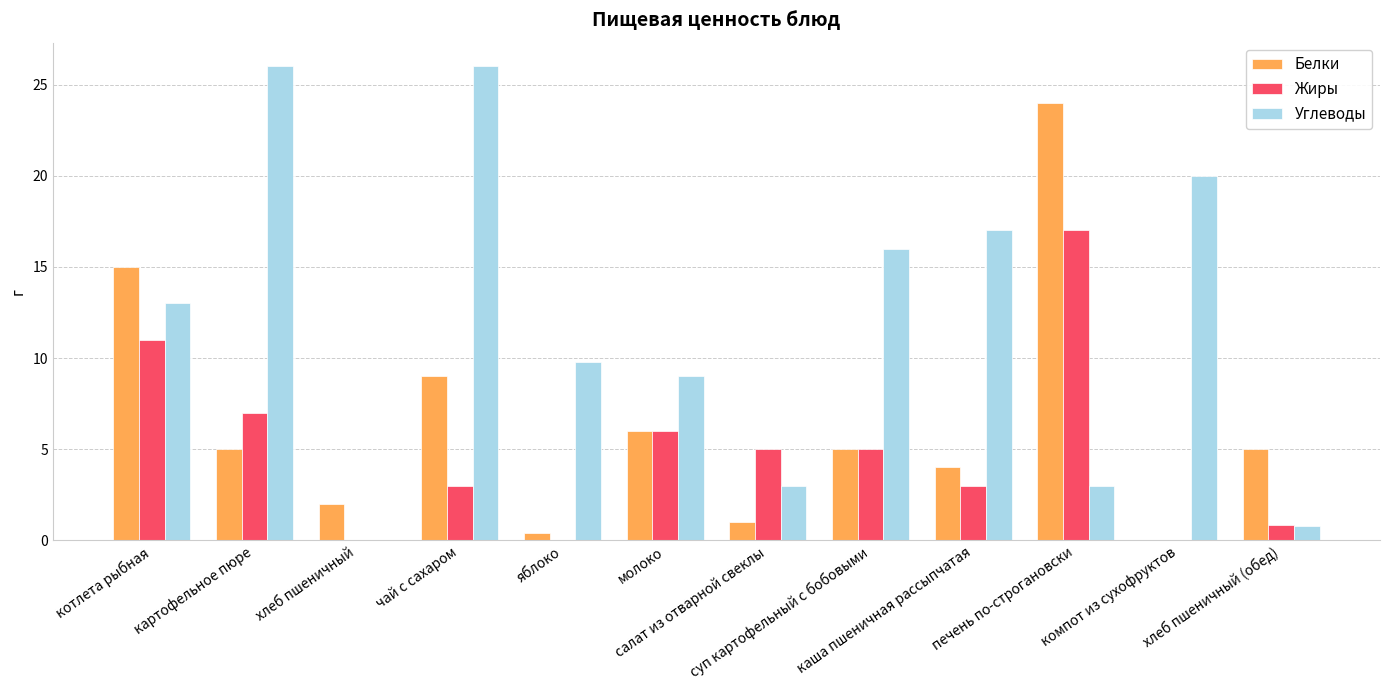

Which series changed the most between котлета рыбная and компот из сухофруктов?

Белки